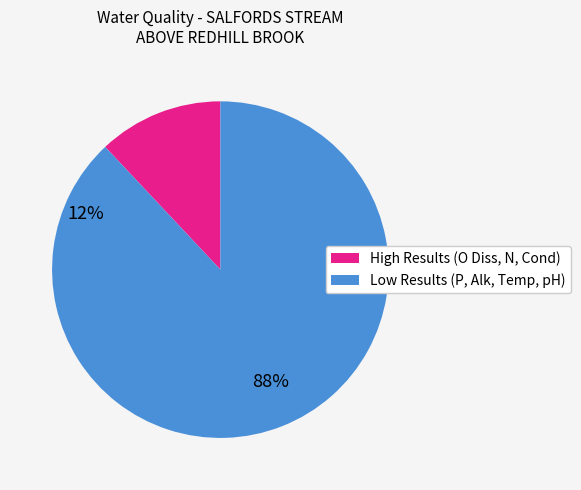

Count the number of slices in the pie.

2